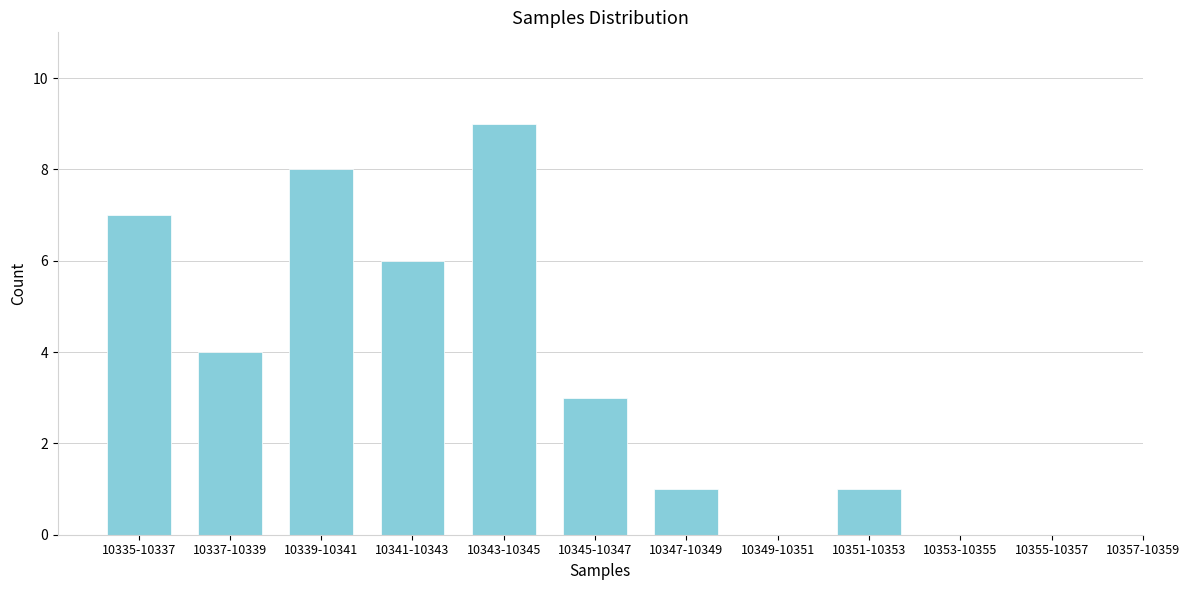

Reading right to left, extract all data points from this chart.

10355-10357=0	10353-10355=0	10351-10353=1	10349-10351=0	10347-10349=1	10345-10347=3	10343-10345=9	10341-10343=6	10339-10341=8	10337-10339=4	10335-10337=7